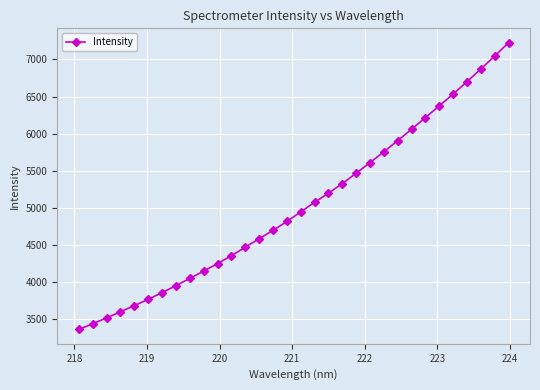

What is the value of the 15th point from the left?

4695.5